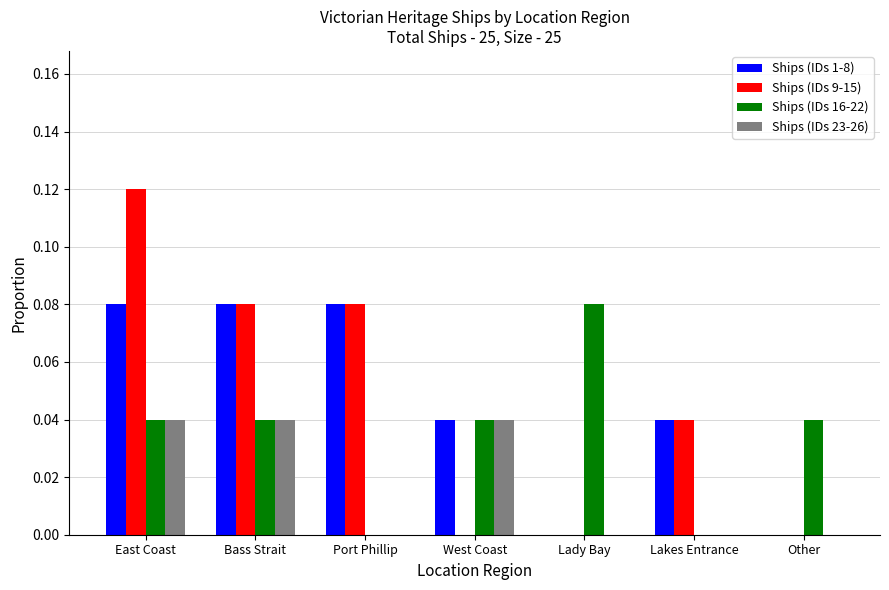

Is the value of Ships (IDs 1-8) at East Coast greater than the value of Ships (IDs 16-22) at Other?

Yes